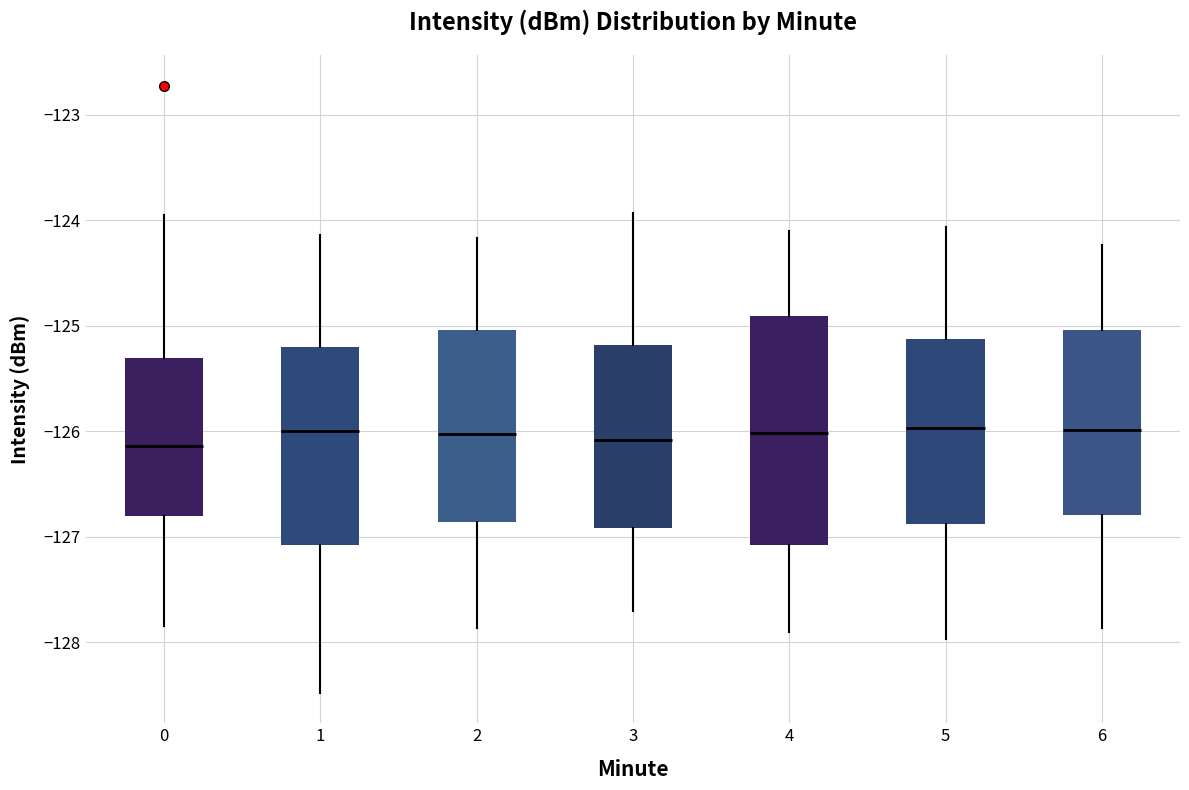

Where does the median line of the box at x = 4 sit on the y-axis? The values are not printed on the chart, so give them approximately, as read against the axis.

-126.0